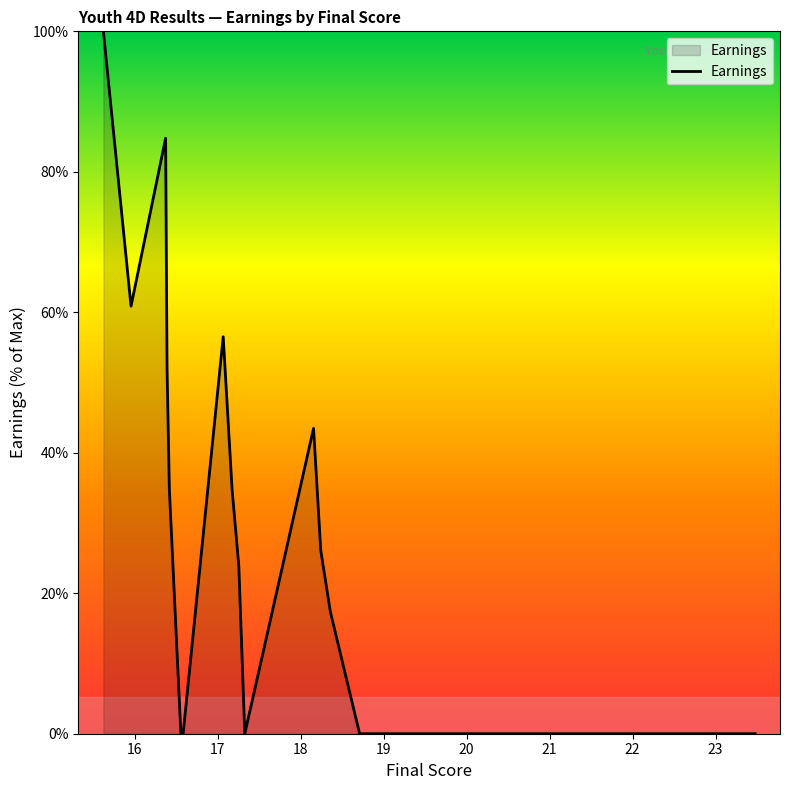

What is the maximum value shown in the chart?

100.0